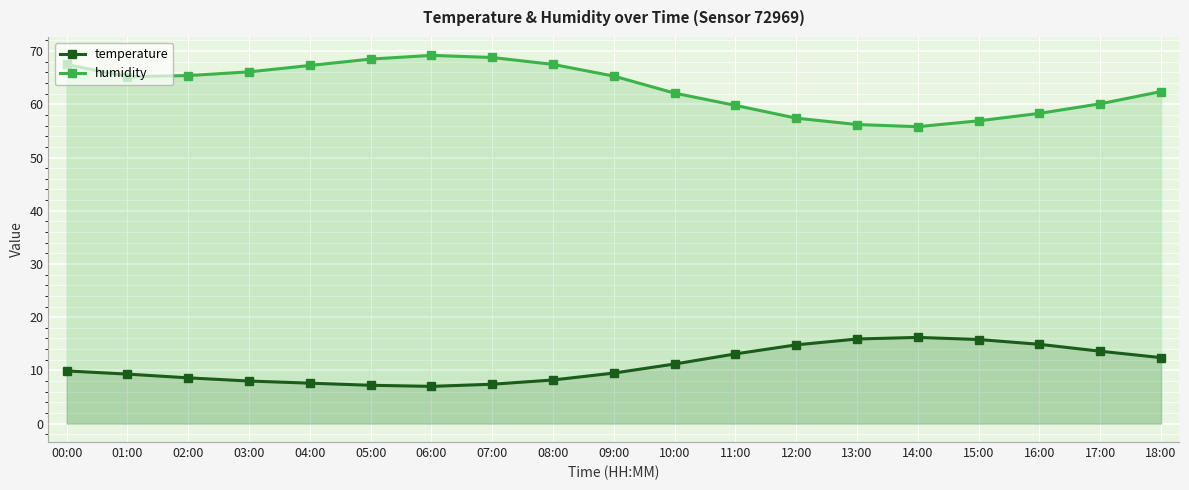

True or false: humidity and temperature intersect in this chart.

False